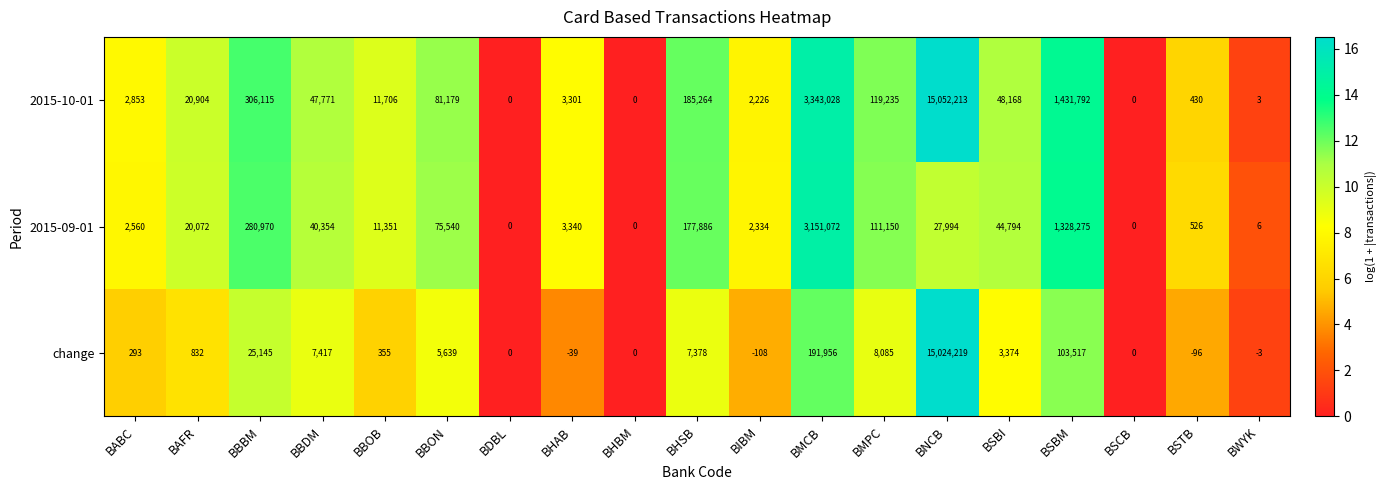

What is the smallest value displayed?

-108